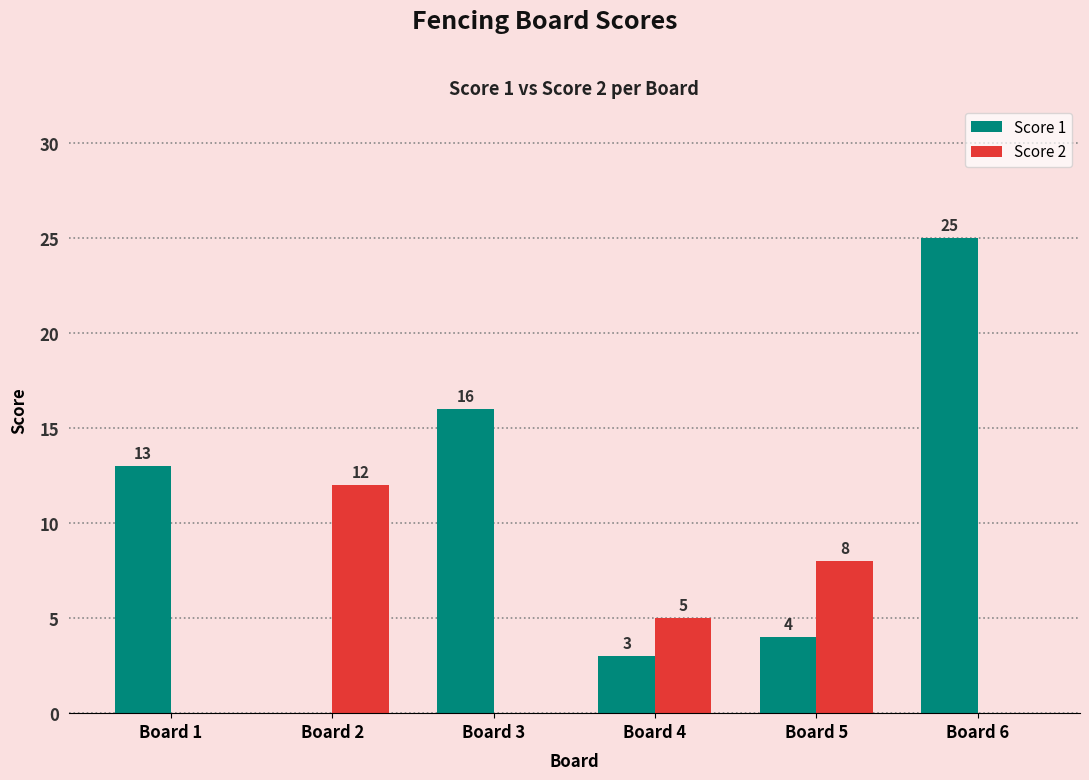

What value does the Score 2 series have at Board 5?

8